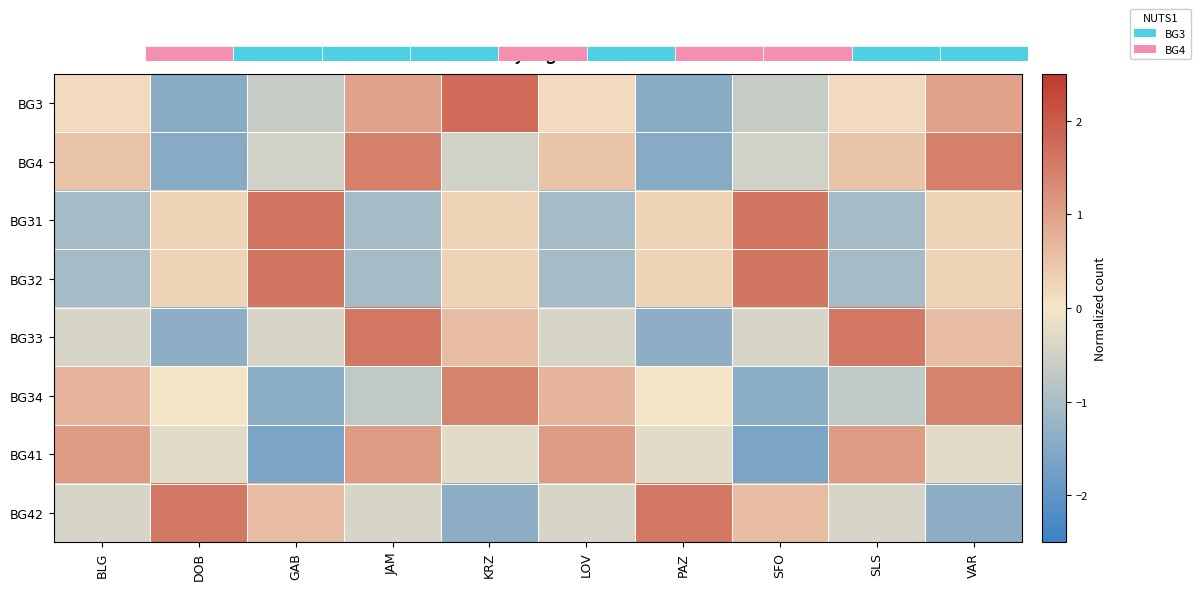

How many positive values does the BG32 series have?

6